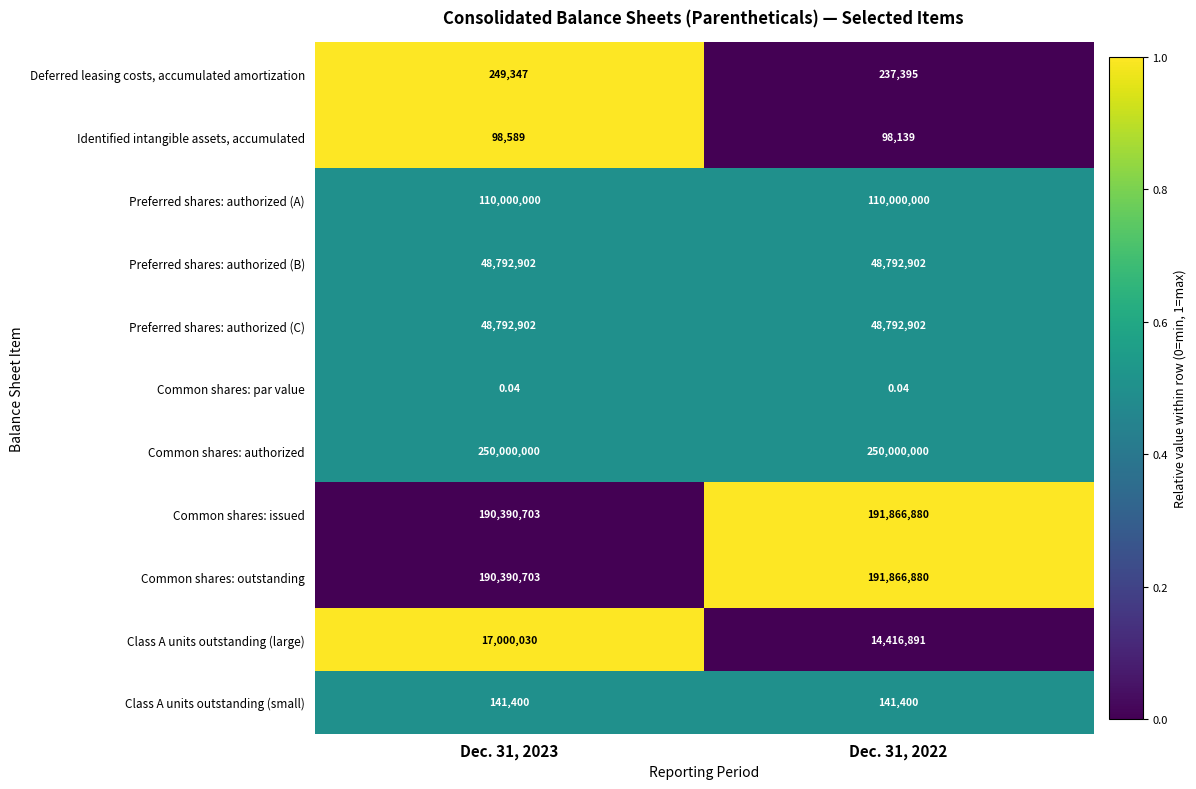

Between Dec. 31, 2023 and Dec. 31, 2022, which series saw the biggest shift?

Class A units outstanding (large)